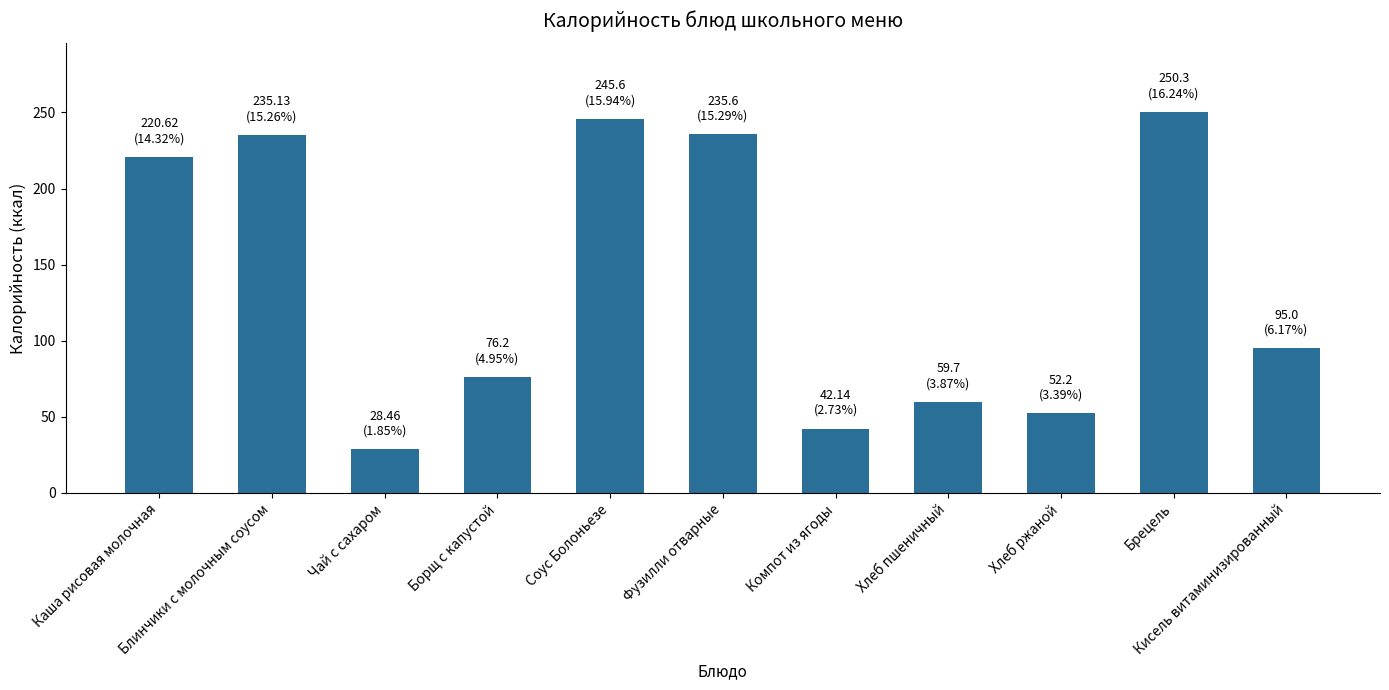

Are the bars grouped side by side (vs. stacked)?

No